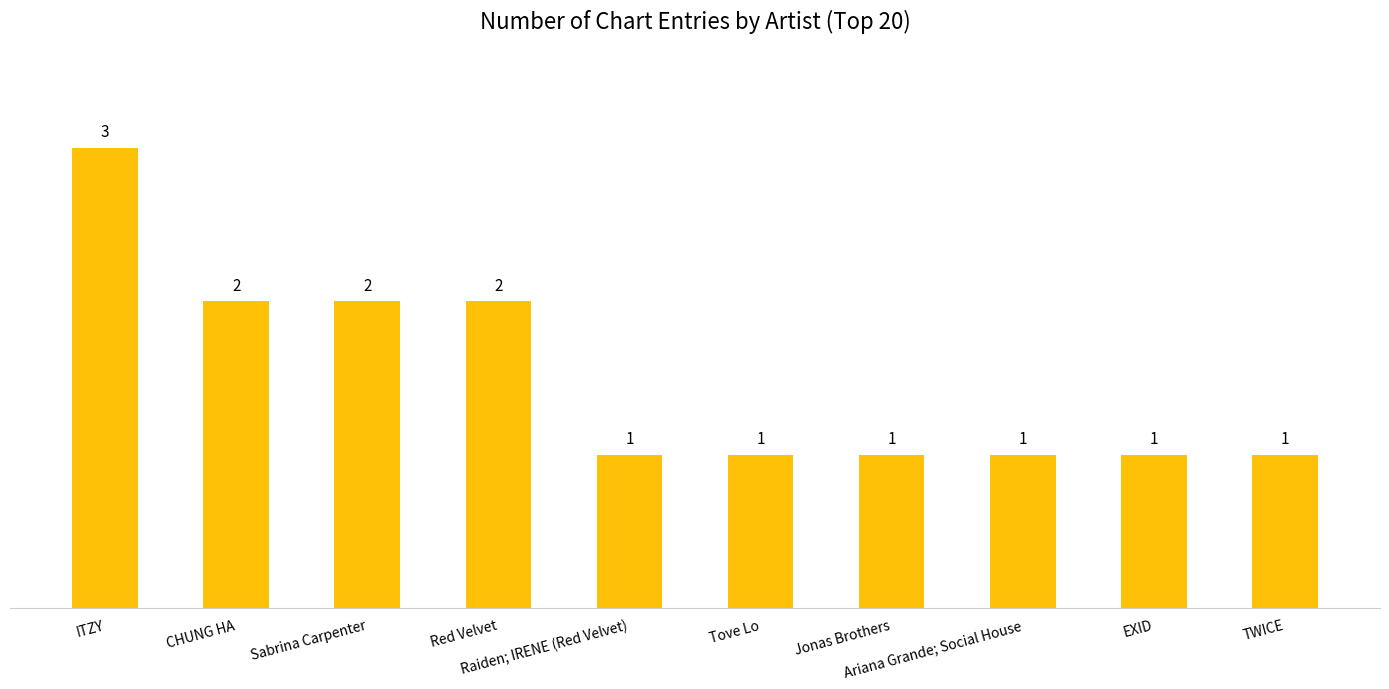

How many values are between 1 and 2?

9